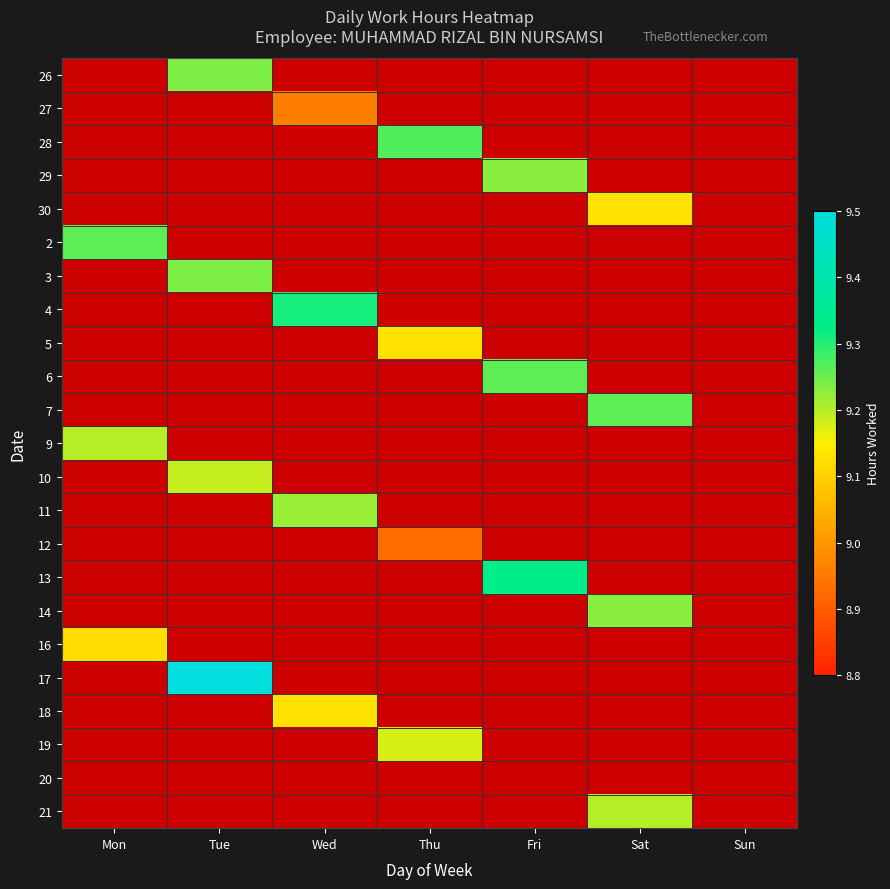

Reading left to right, list all the values displayed in this chart.

26: Mon=0.0	Tue=9.2	Wed=0.0	Thu=0.0	Fri=0.0	Sat=0.0	Sun=0.0
27: Mon=0.0	Tue=0.0	Wed=9.0	Thu=0.0	Fri=0.0	Sat=0.0	Sun=0.0
28: Mon=0.0	Tue=0.0	Wed=0.0	Thu=9.3	Fri=0.0	Sat=0.0	Sun=0.0
29: Mon=0.0	Tue=0.0	Wed=0.0	Thu=0.0	Fri=9.2	Sat=0.0	Sun=0.0
30: Mon=0.0	Tue=0.0	Wed=0.0	Thu=0.0	Fri=0.0	Sat=9.1	Sun=0.0
2: Mon=9.3	Tue=0.0	Wed=0.0	Thu=0.0	Fri=0.0	Sat=0.0	Sun=0.0
3: Mon=0.0	Tue=9.2	Wed=0.0	Thu=0.0	Fri=0.0	Sat=0.0	Sun=0.0
4: Mon=0.0	Tue=0.0	Wed=9.3	Thu=0.0	Fri=0.0	Sat=0.0	Sun=0.0
5: Mon=0.0	Tue=0.0	Wed=0.0	Thu=9.1	Fri=0.0	Sat=0.0	Sun=0.0
6: Mon=0.0	Tue=0.0	Wed=0.0	Thu=0.0	Fri=9.3	Sat=0.0	Sun=0.0
7: Mon=0.0	Tue=0.0	Wed=0.0	Thu=0.0	Fri=0.0	Sat=9.3	Sun=0.0
9: Mon=9.2	Tue=0.0	Wed=0.0	Thu=0.0	Fri=0.0	Sat=0.0	Sun=0.0
10: Mon=0.0	Tue=9.2	Wed=0.0	Thu=0.0	Fri=0.0	Sat=0.0	Sun=0.0
11: Mon=0.0	Tue=0.0	Wed=9.2	Thu=0.0	Fri=0.0	Sat=0.0	Sun=0.0
12: Mon=0.0	Tue=0.0	Wed=0.0	Thu=8.9	Fri=0.0	Sat=0.0	Sun=0.0
13: Mon=0.0	Tue=0.0	Wed=0.0	Thu=0.0	Fri=9.3	Sat=0.0	Sun=0.0
14: Mon=0.0	Tue=0.0	Wed=0.0	Thu=0.0	Fri=0.0	Sat=9.2	Sun=0.0
16: Mon=9.1	Tue=0.0	Wed=0.0	Thu=0.0	Fri=0.0	Sat=0.0	Sun=0.0
17: Mon=0.0	Tue=9.9	Wed=0.0	Thu=0.0	Fri=0.0	Sat=0.0	Sun=0.0
18: Mon=0.0	Tue=0.0	Wed=9.1	Thu=0.0	Fri=0.0	Sat=0.0	Sun=0.0
19: Mon=0.0	Tue=0.0	Wed=0.0	Thu=9.2	Fri=0.0	Sat=0.0	Sun=0.0
20: Mon=0.0	Tue=0.0	Wed=0.0	Thu=0.0	Fri=0.0	Sat=0.0	Sun=0.0
21: Mon=0.0	Tue=0.0	Wed=0.0	Thu=0.0	Fri=0.0	Sat=9.2	Sun=0.0